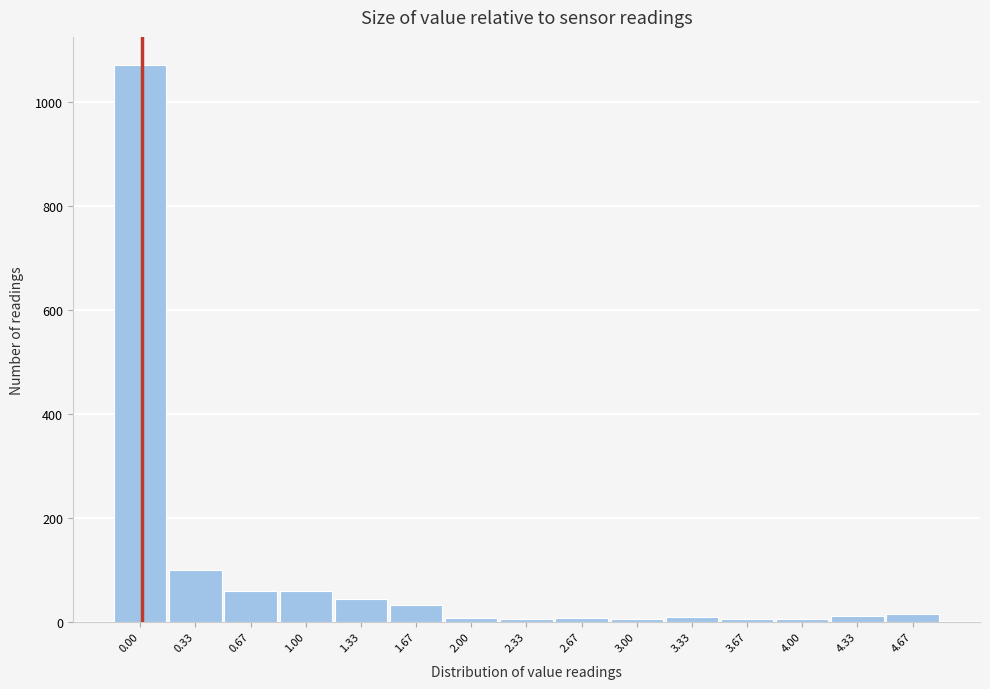

The chart shows a value of 1072 at 0.00. True or false?

True